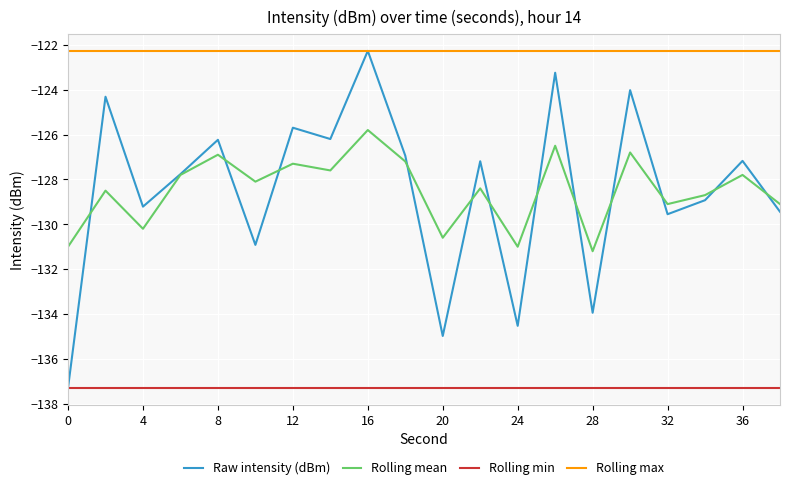

Which series has the largest range (max minus min)?

Raw intensity (dBm)